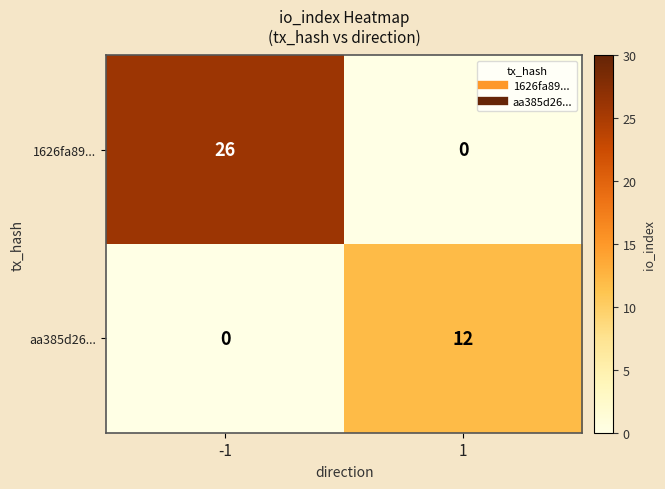

What is the sum of the 1626fa89... values at -1 and 1?

26